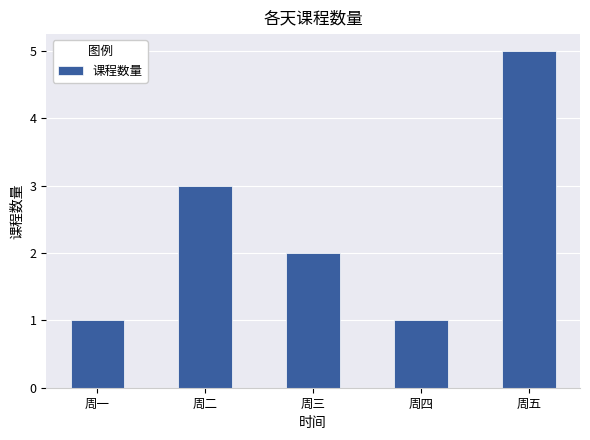

Approximately how many times larger is the value at 周二 compared to 周五?

0.6